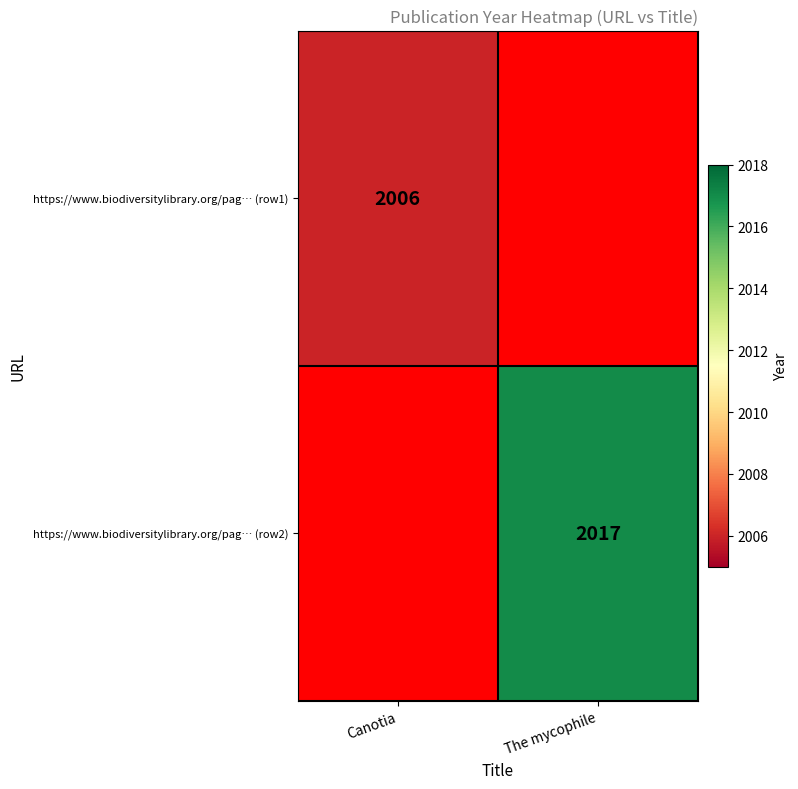

Which category has the highest value across all series?

The mycophile